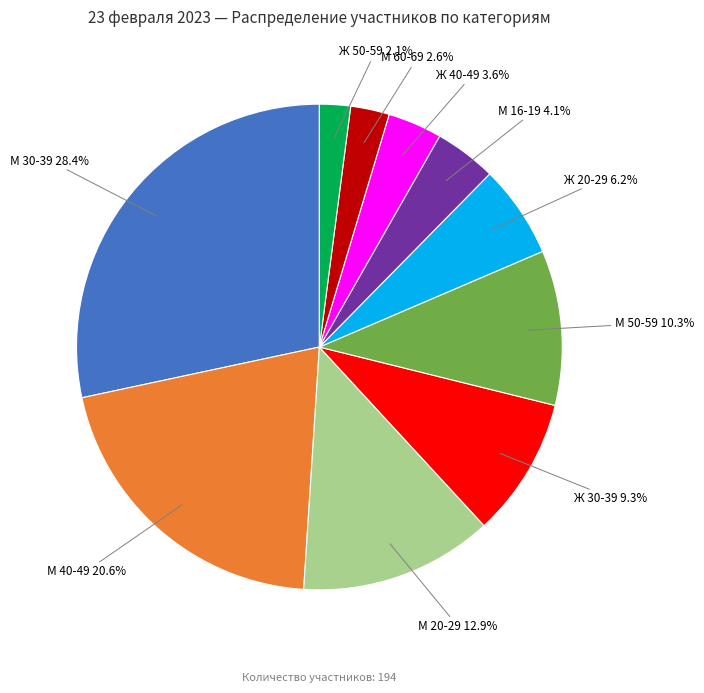

Does any single category account for the majority?

No